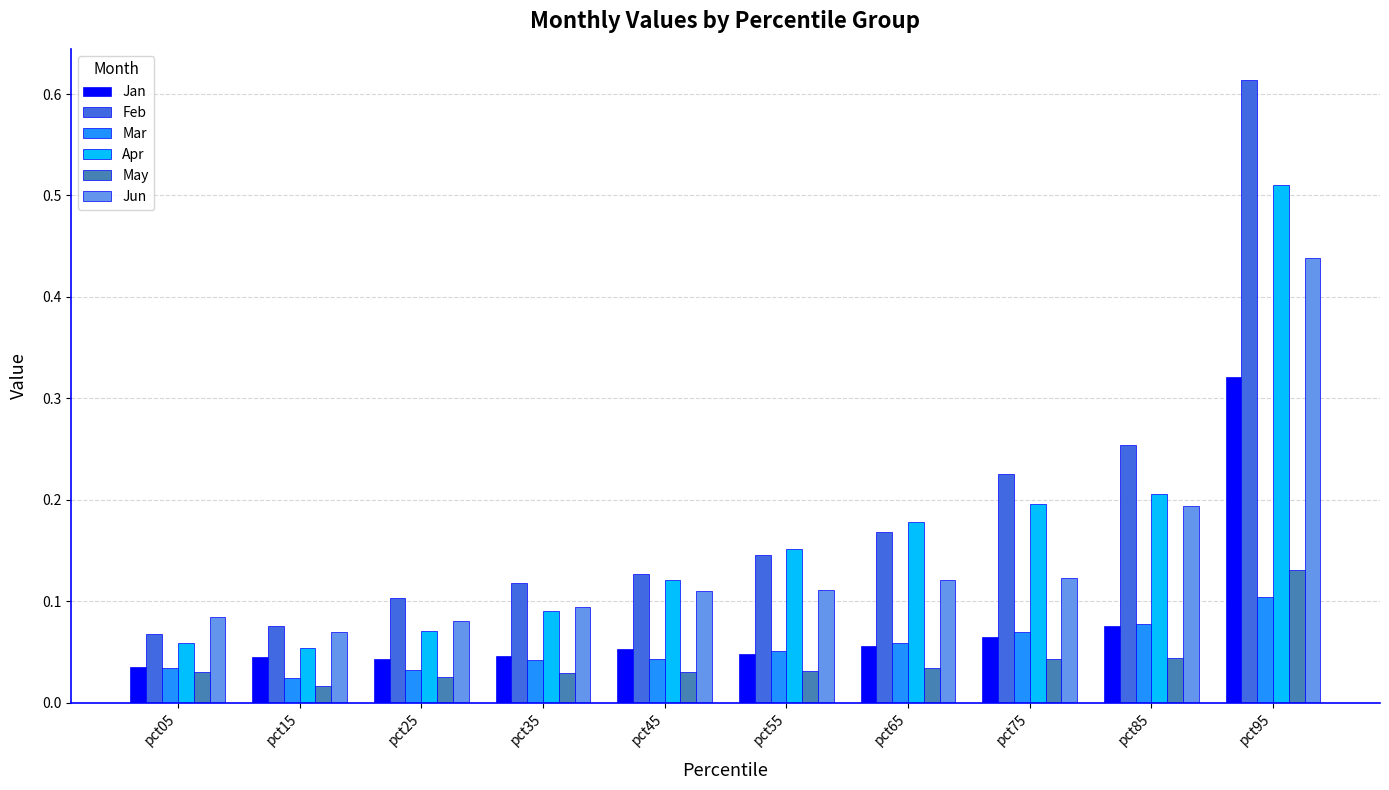

Which series has the largest range (max minus min)?

Feb